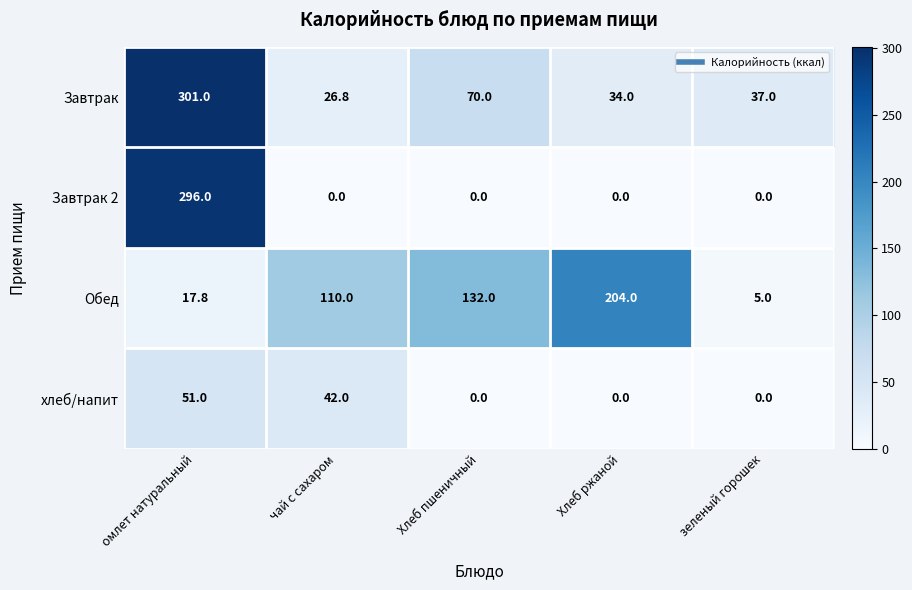

Is it true that Завтрак 2 equals 145.0 at зеленый горошек?

False